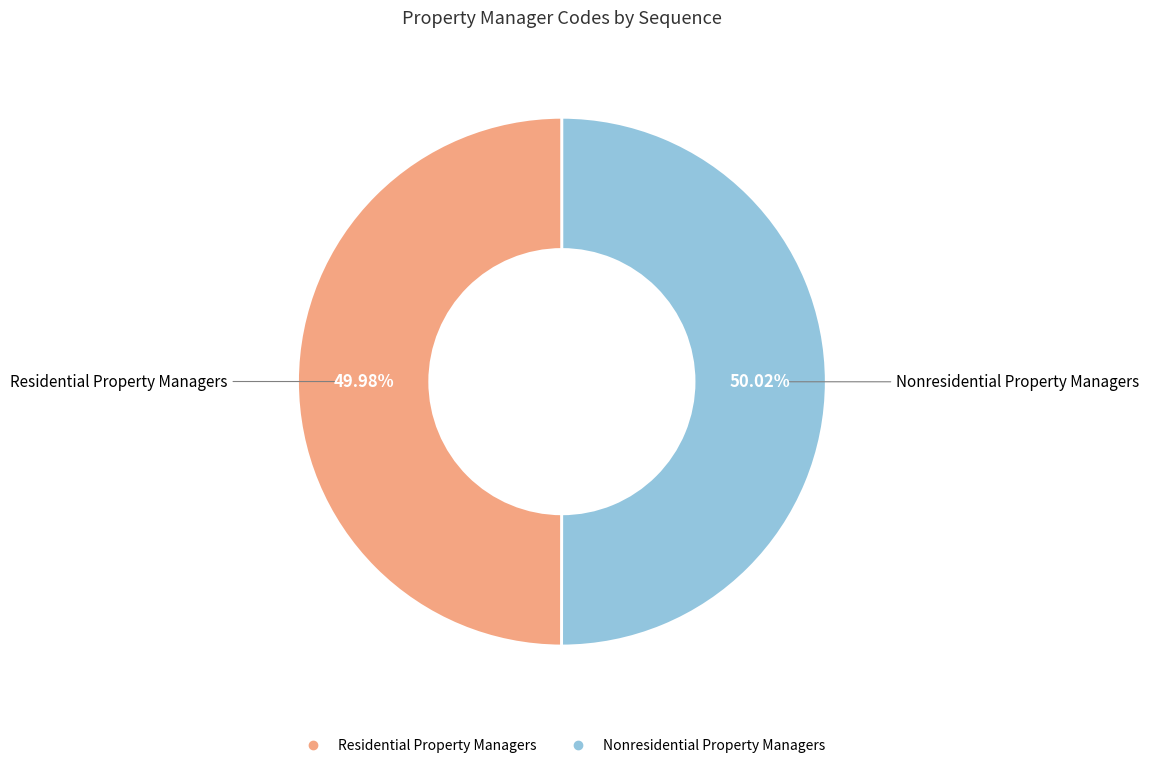

Does any single category account for the majority?

Yes